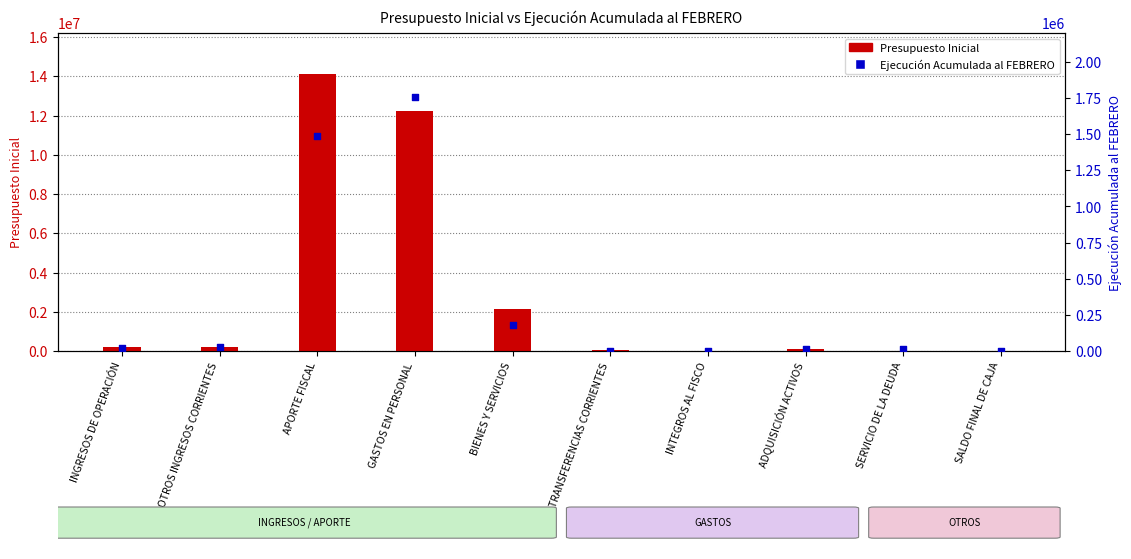

Which series has the largest total across all categories?

Presupuesto Inicial